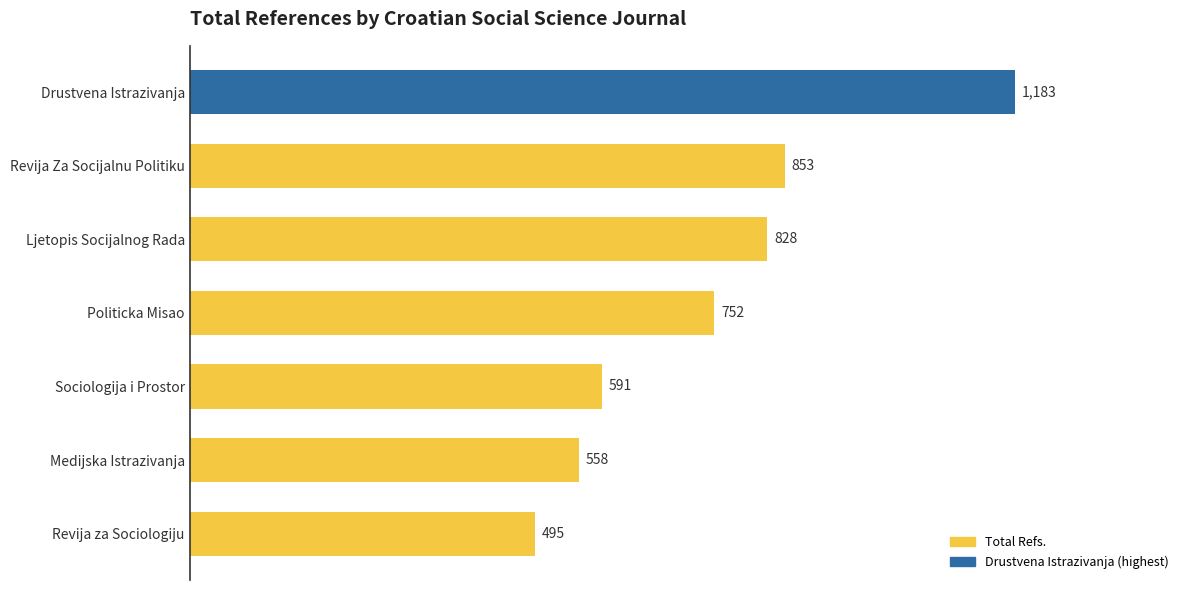

What is the maximum value shown in the chart?

1183